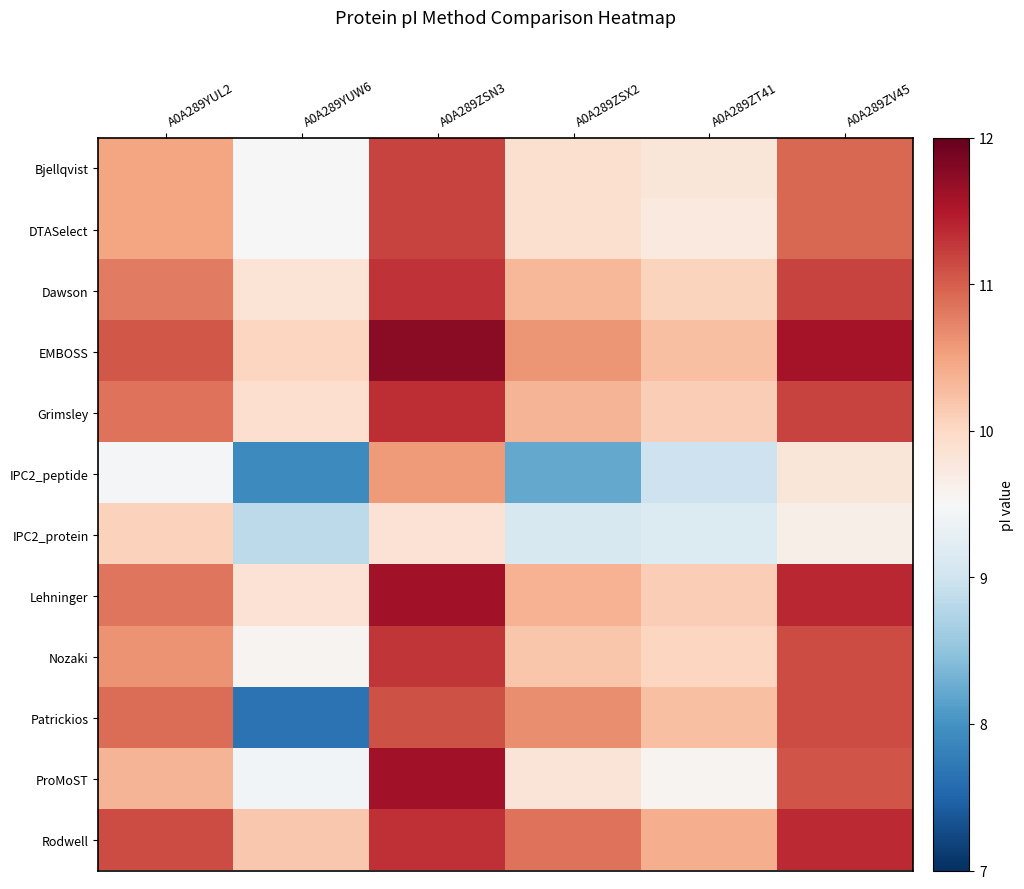

Rank the series at A0A289ZSX2 from highest to lowest value.

Rodwell, Patrickios, EMBOSS, Lehninger, Grimsley, Dawson, Nozaki, Bjellqvist, DTASelect, ProMoST, IPC2_protein, IPC2_peptide